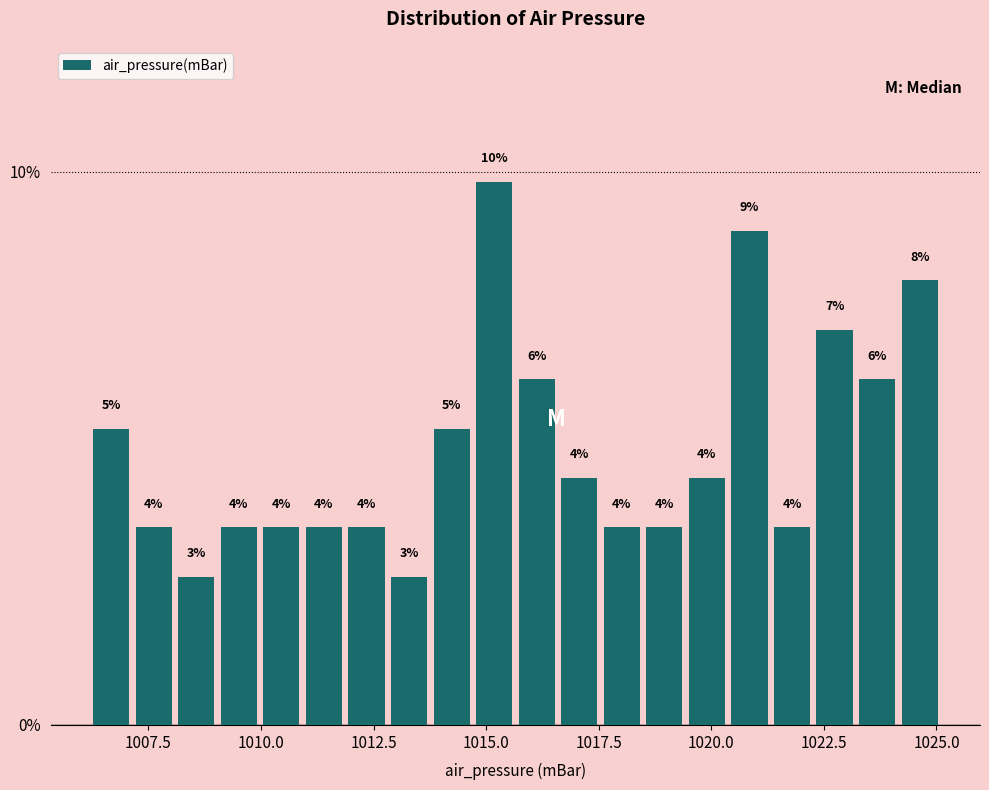

Read against the x-axis, roughly where is the centre of the tallest bar?

1015.0